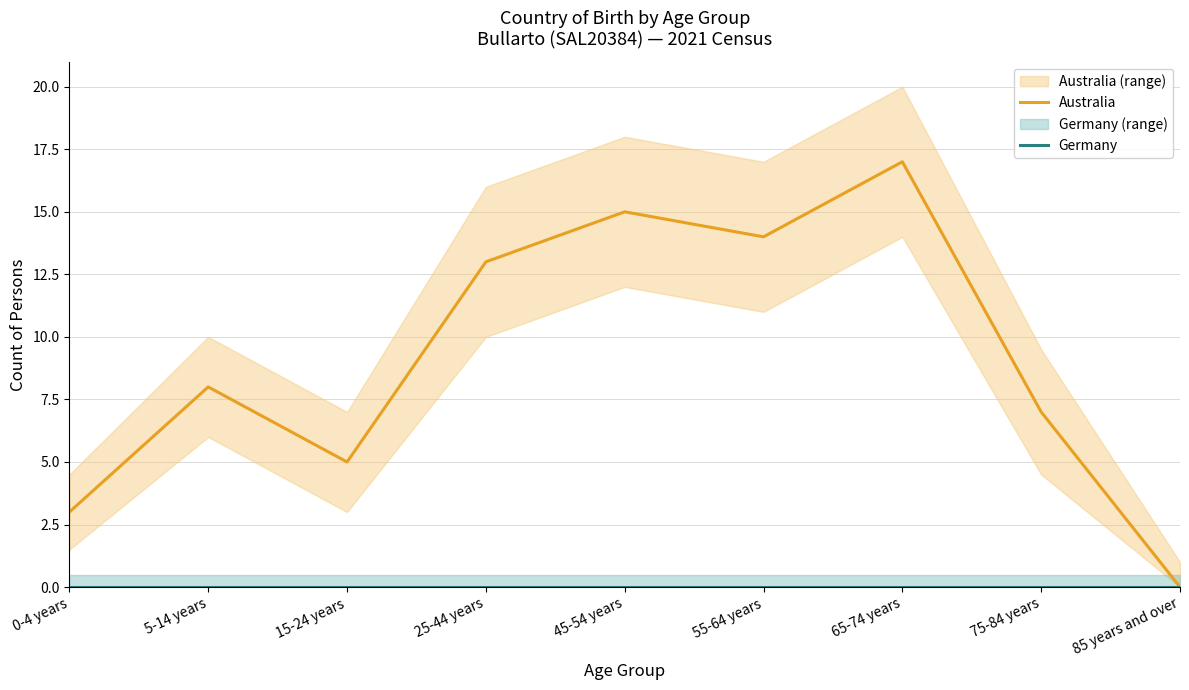

How many interior local valleys does the Australia series have?

2